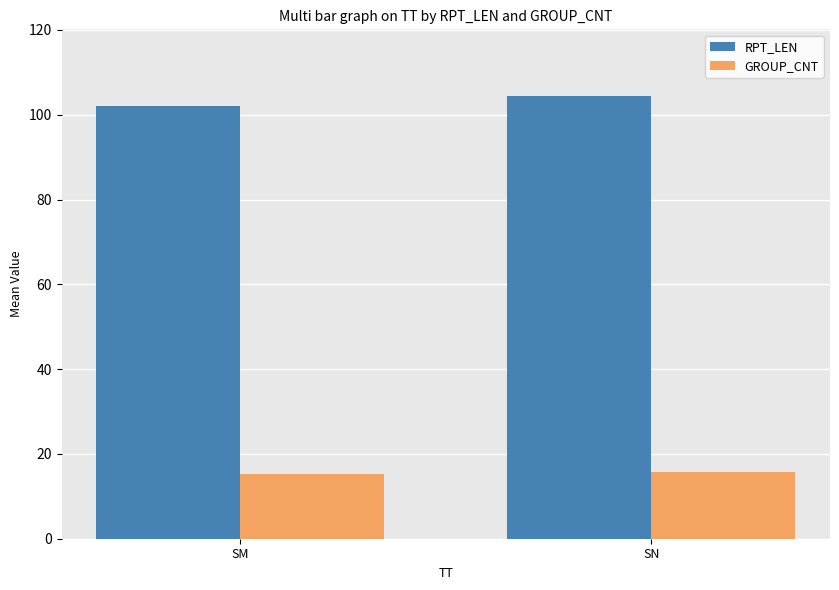

Between SM and SN, which series saw the biggest shift?

RPT_LEN